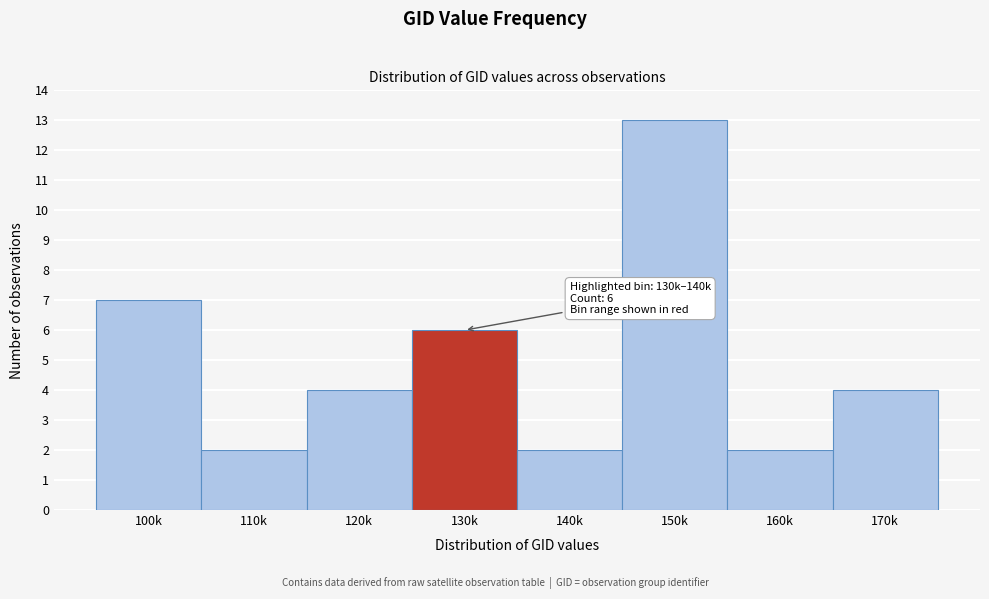

Reading left to right, extract all data points from this chart.

100k=7	110k=2	120k=4	130k=6	140k=2	150k=13	160k=2	170k=4